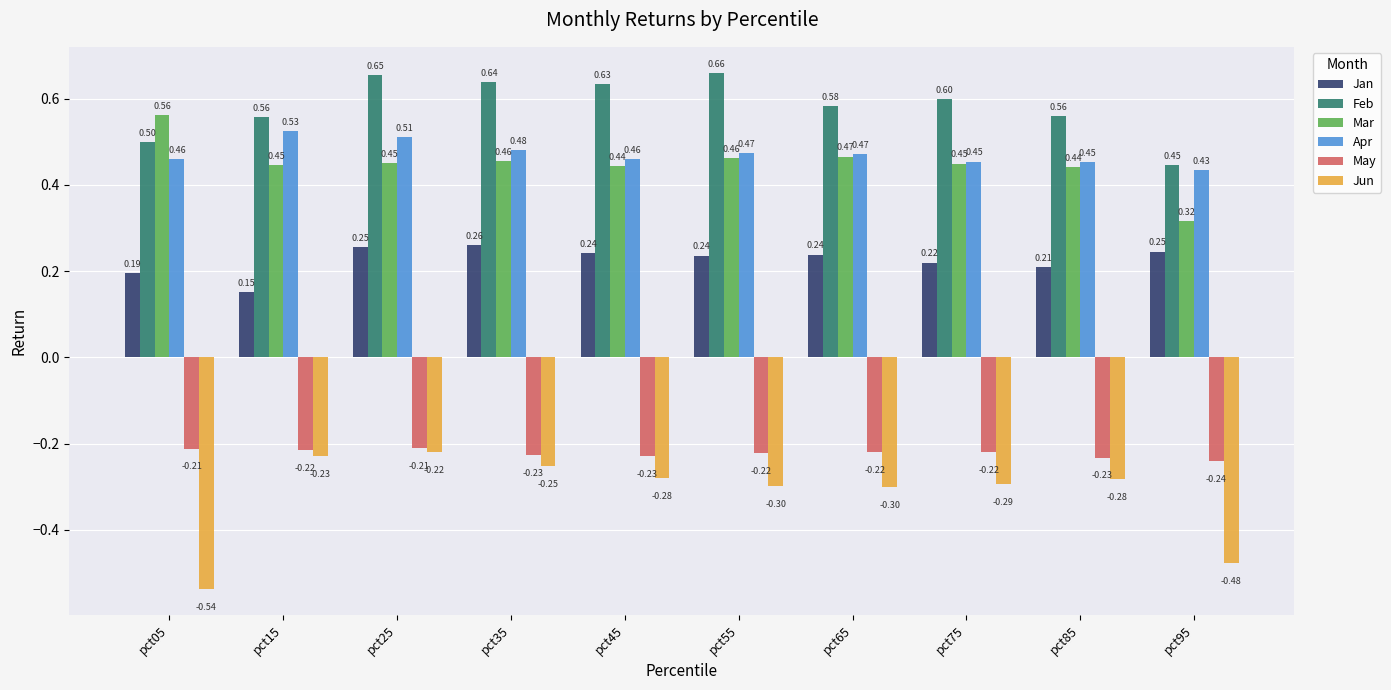

Which category has the lowest value in the Jan series?

pct15